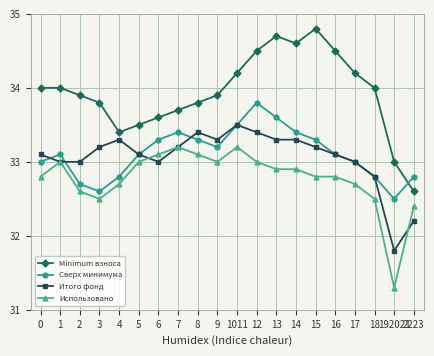

What is the difference between the Minimum взноса values at 1011 and 0?

0.2